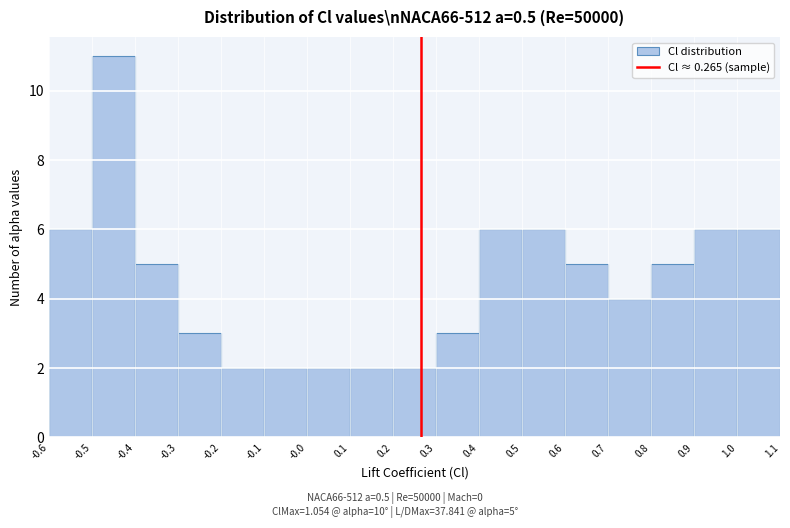

Over which range of the x-axis is the bar tallest?

-0.5 to -0.4